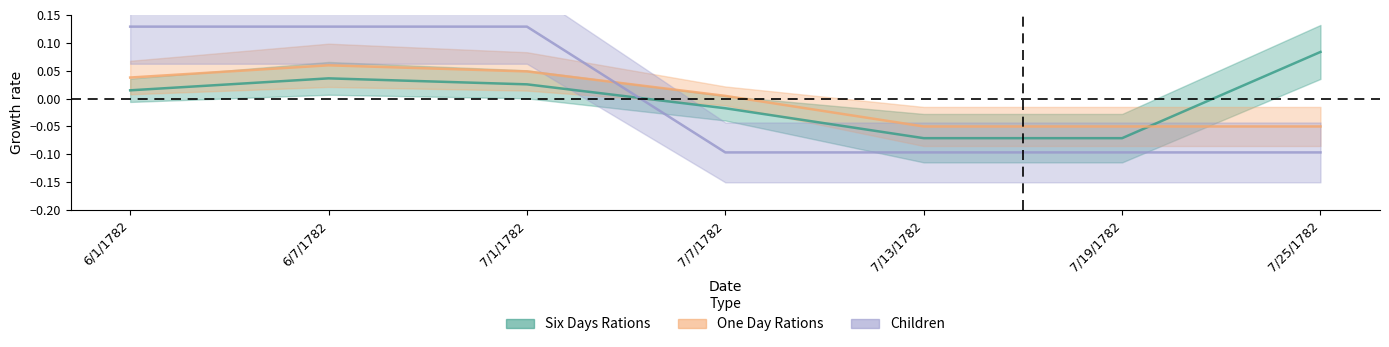

True or false: One Day Rations and Children intersect in this chart.

True